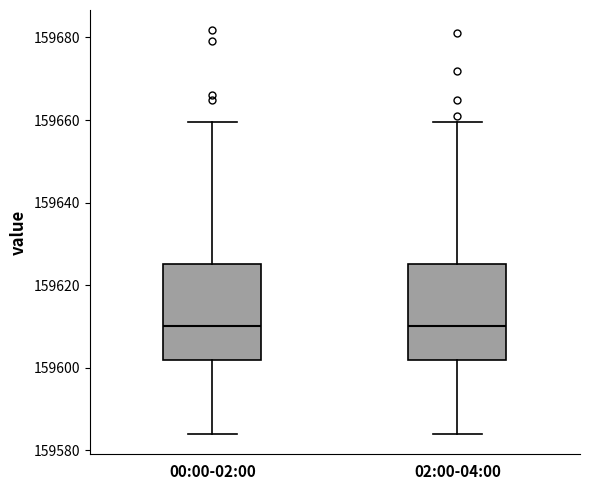

Reading left to right, transcribe this box plot: for each box, give where its median line is, the range the box spans, and where its two whiskers end, as read against the y-axis. The values are not printed on the chart, so give them approximately, as read against the axis.

00:00-02:00: median 159610, box 159602 to 159626, whiskers 159584 to 159660
02:00-04:00: median 159610, box 159602 to 159626, whiskers 159584 to 159660